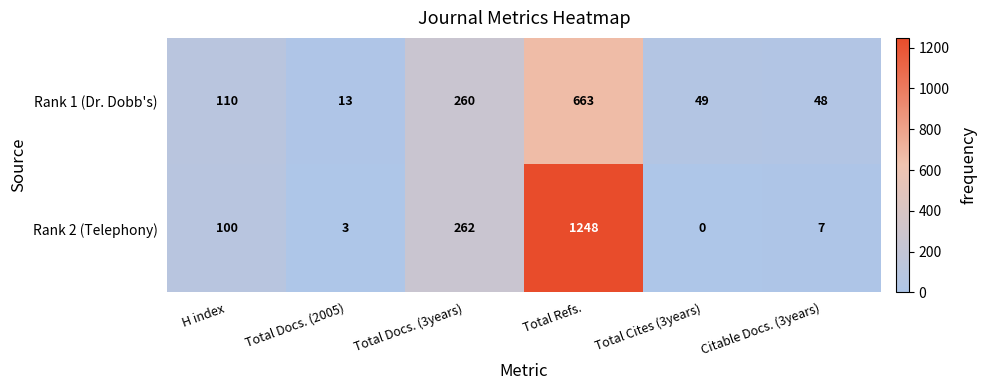

Which series has the largest range (max minus min)?

Rank 2 (Telephony)